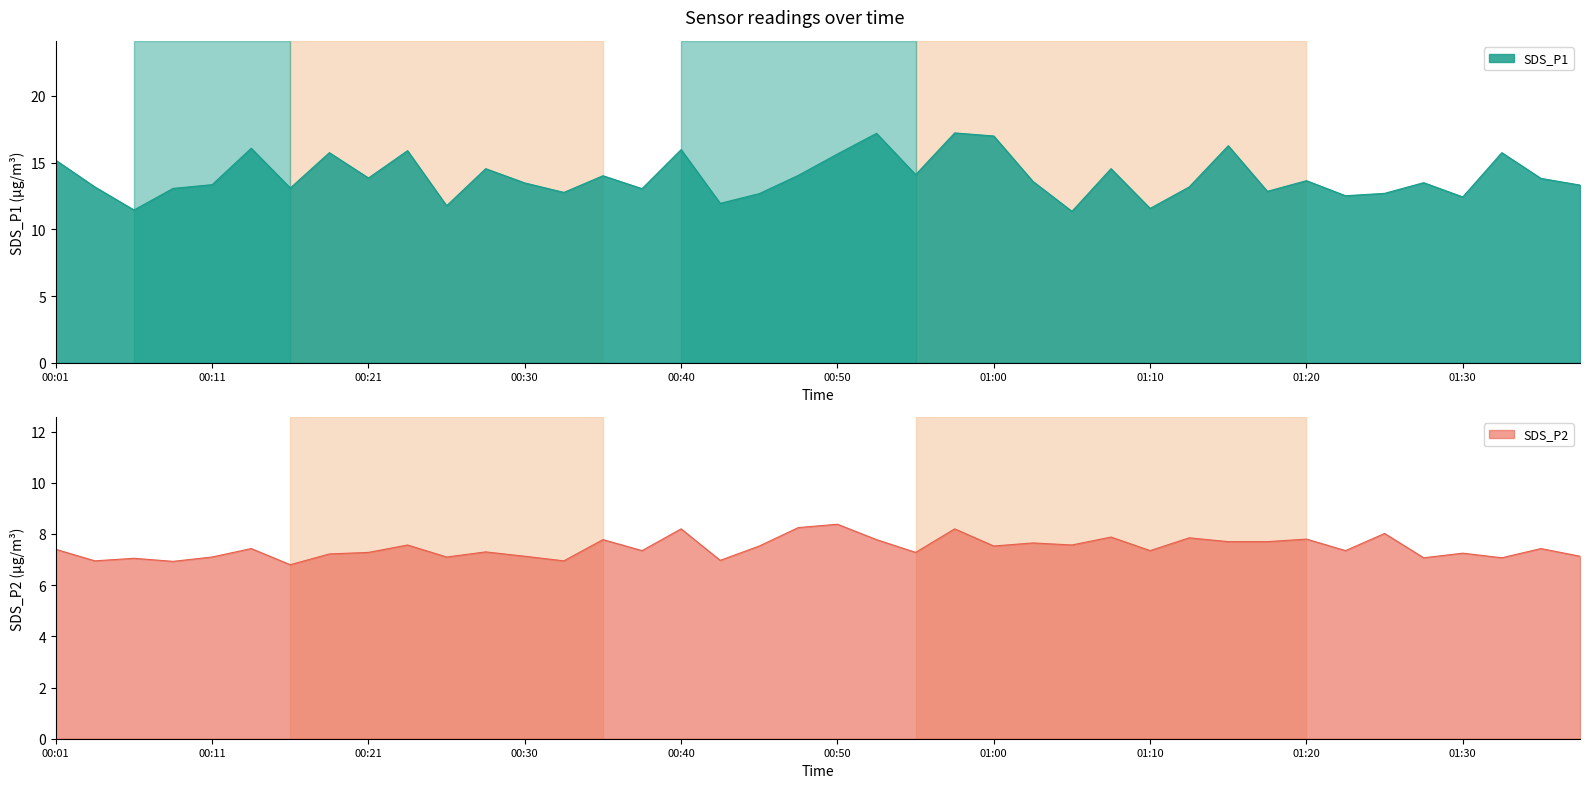

True or false: SDS_P1 has a value of 4.4 at 01:17.

False